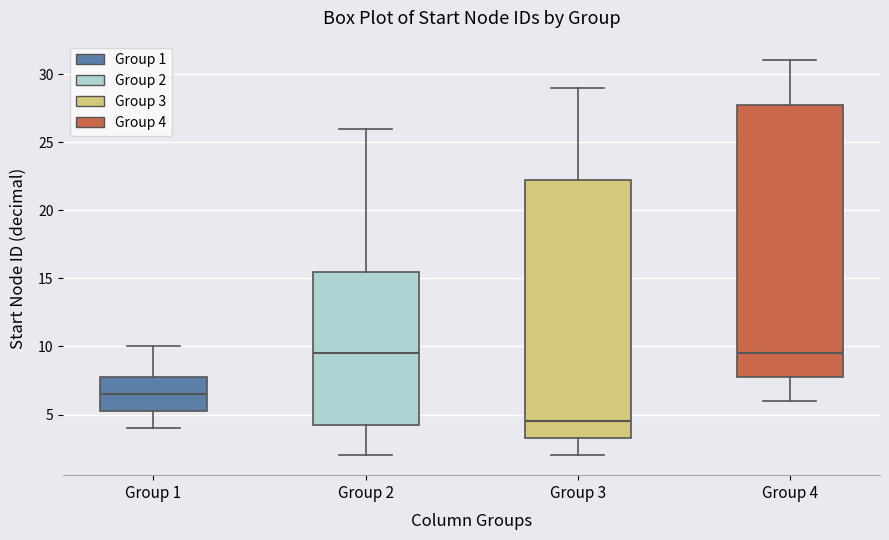

Comparing the boxes themselves (not the whiskers), which one is the tallest?

Group 4